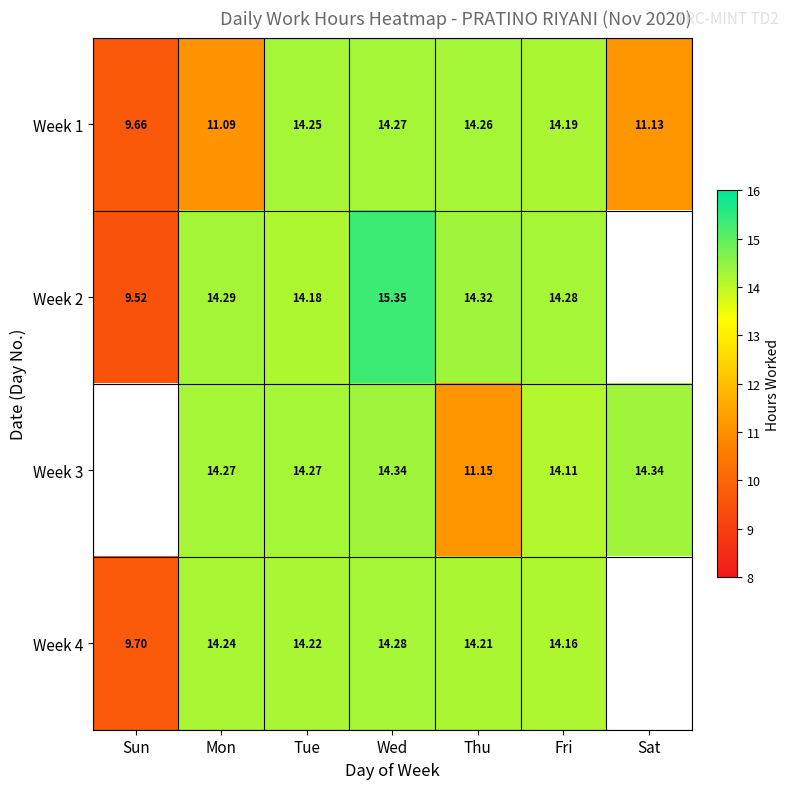

The Week 4 series shows 5.8 at Fri. True or false?

False